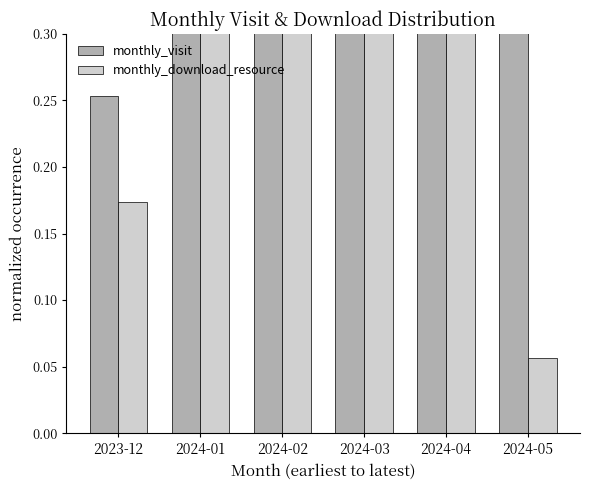

What is the sum of all monthly_visit values?

4.1